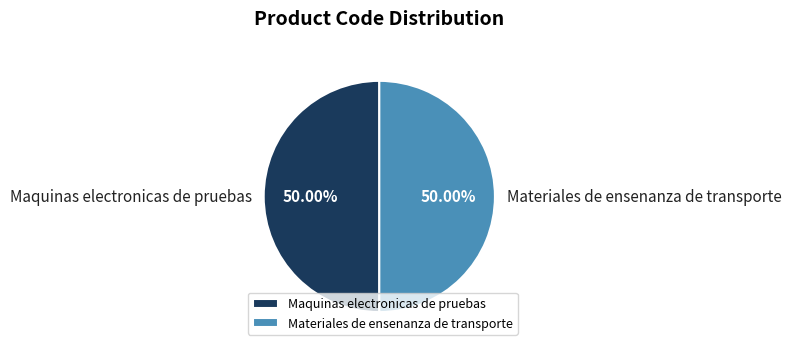

What is the ratio of the value at Maquinas electronicas de pruebas to the value at Materiales de ensenanza de transporte?

1.0